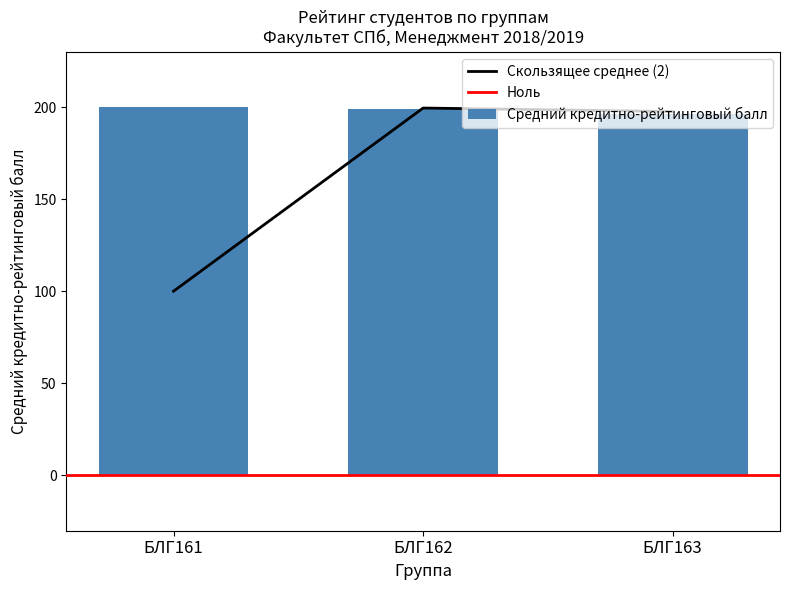

The Средний кредитно-рейтинговый балл series shows 200.1 at БЛГ161. True or false?

True